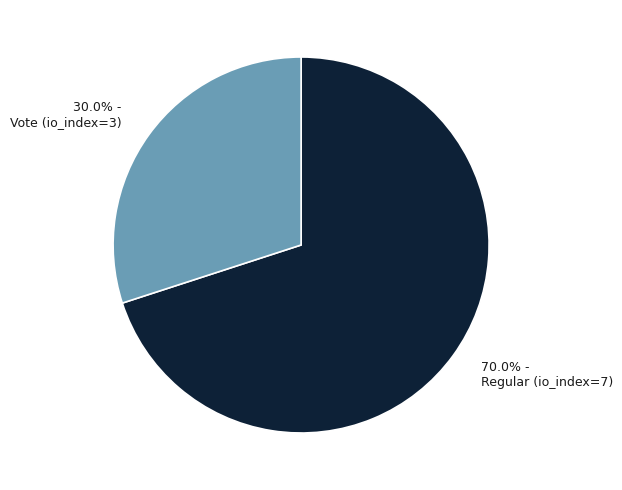

To the nearest percent, what portion does Vote (io_index=3) represent?

30%